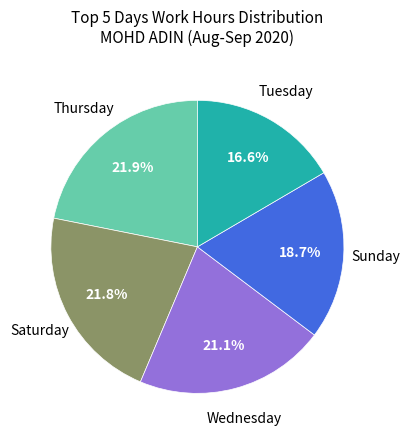

Do Tuesday and Wednesday together represent more than half of the pie?

No